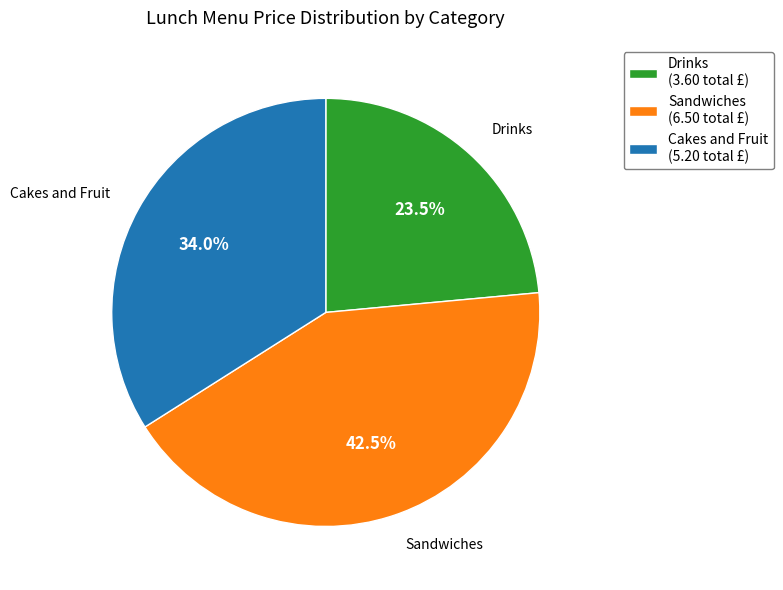

Does Sandwiches (6.50 total £) account for over 50% of the chart?

No